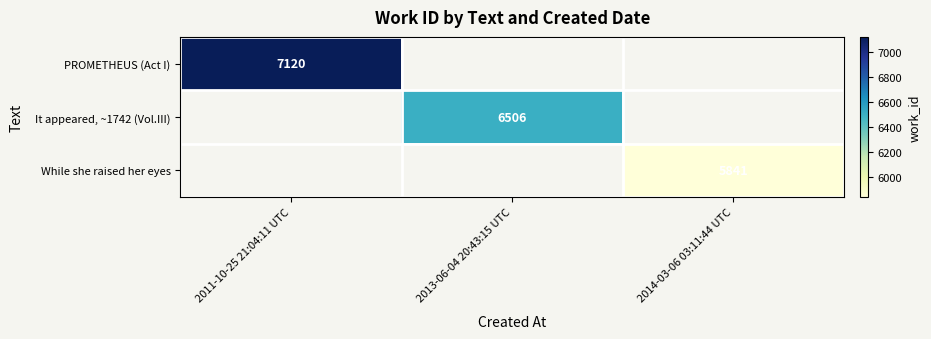

At how many categories does at least one series exceed 6554?

1